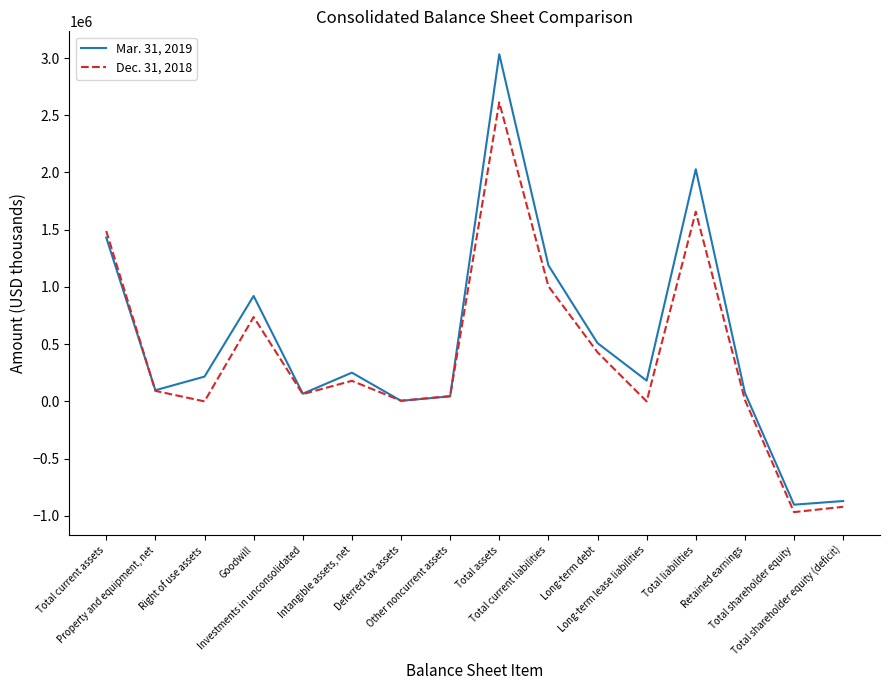

What is the difference between the maximum and minimum values in the Dec. 31, 2018 series?

3580115